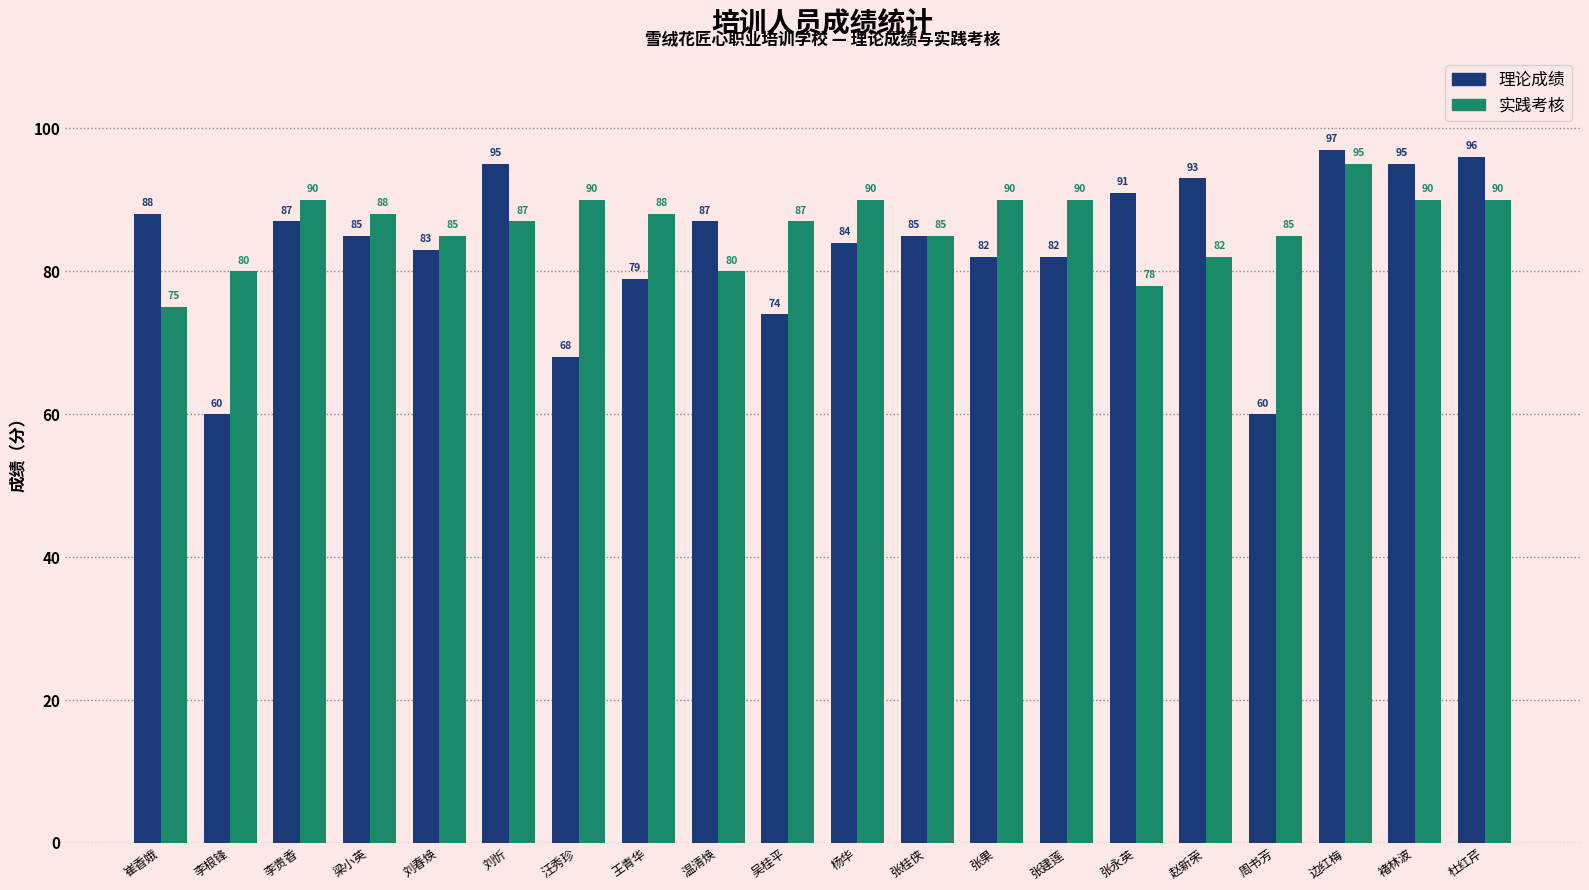

What is the approximate value of 实践考核 at 边红梅, to the nearest 10?

100